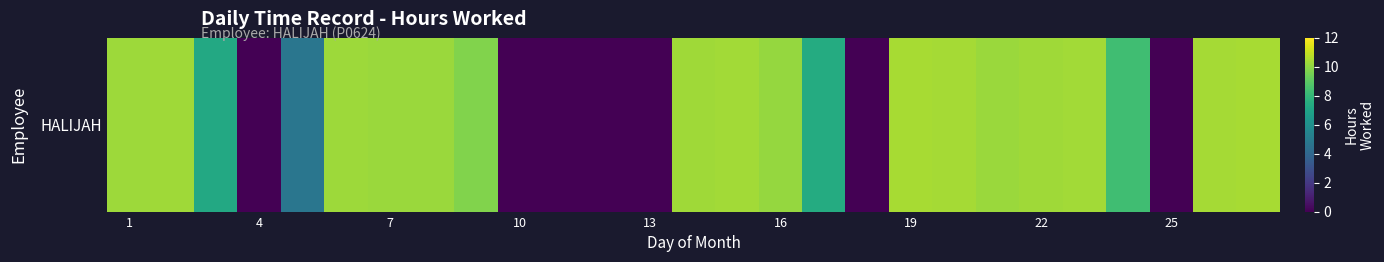

How many data points are less than 10?

12